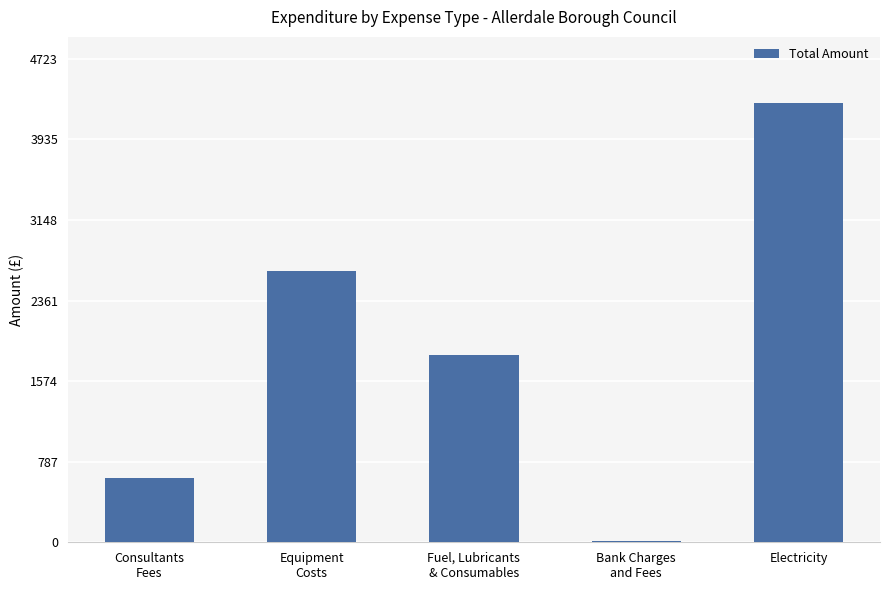

What is the maximum value shown in the chart?

4293.8